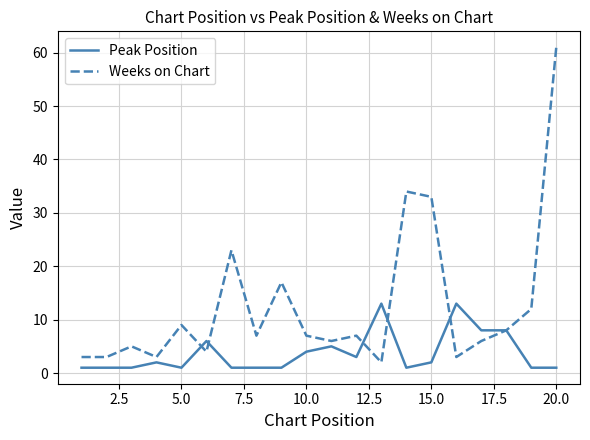

What is the difference between the maximum and minimum values in the Weeks on Chart series?

59